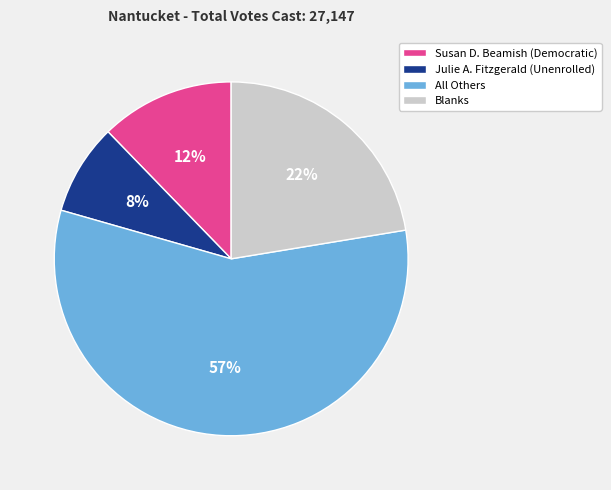

Which has a higher value, All Others or Julie A. Fitzgerald (Unenrolled)?

All Others